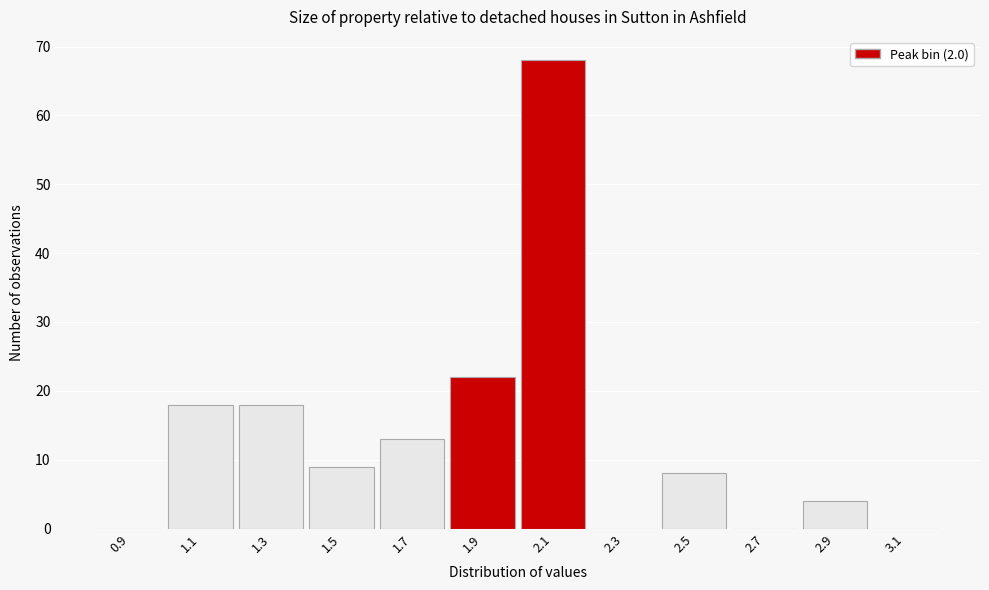

Reading left to right, transcribe this chart: for each bar, give the range it covers on the x-axis and its height. The values are not printed on the chart, so give them approximately, as read against the axis.

0.8 to 1.0: 0
1.0 to 1.2: 18
1.2 to 1.4: 18
1.4 to 1.6: 9
1.6 to 1.8: 13
1.8 to 2.0: 22
2.0 to 2.2: 68
2.2 to 2.4: 0
2.4 to 2.6: 8
2.6 to 2.8: 0
2.8 to 3.0: 4
3.0 to 3.2: 0